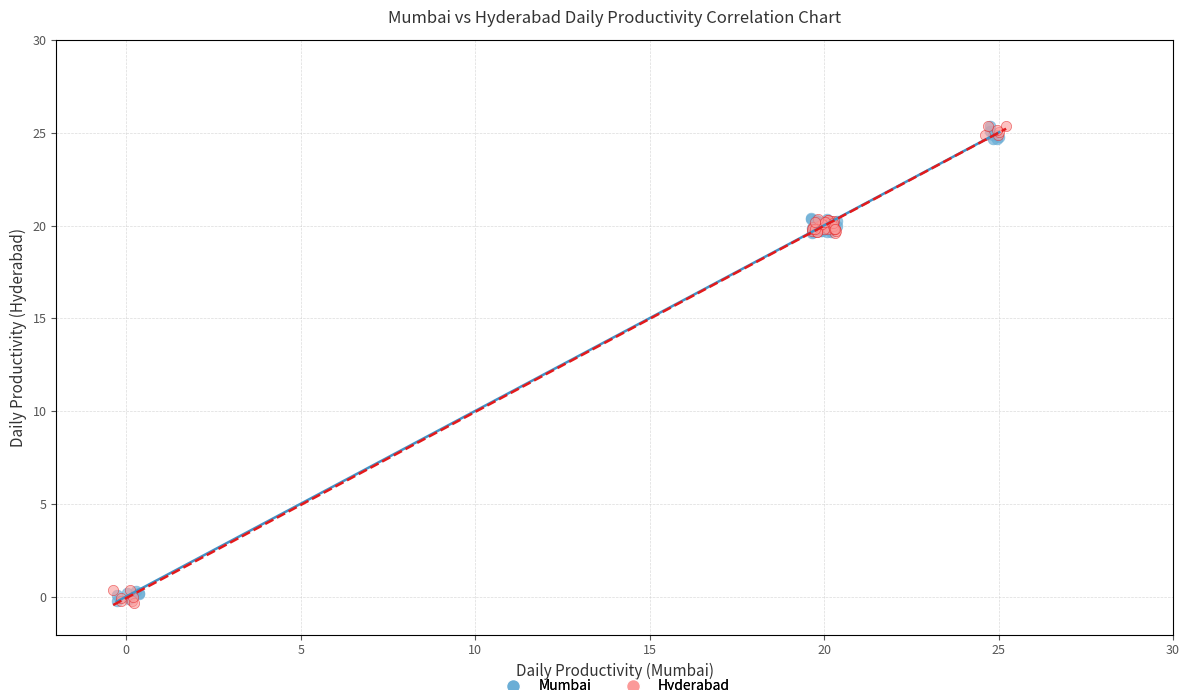

What are all the series names shown in the legend?

Mumbai, Hyderabad